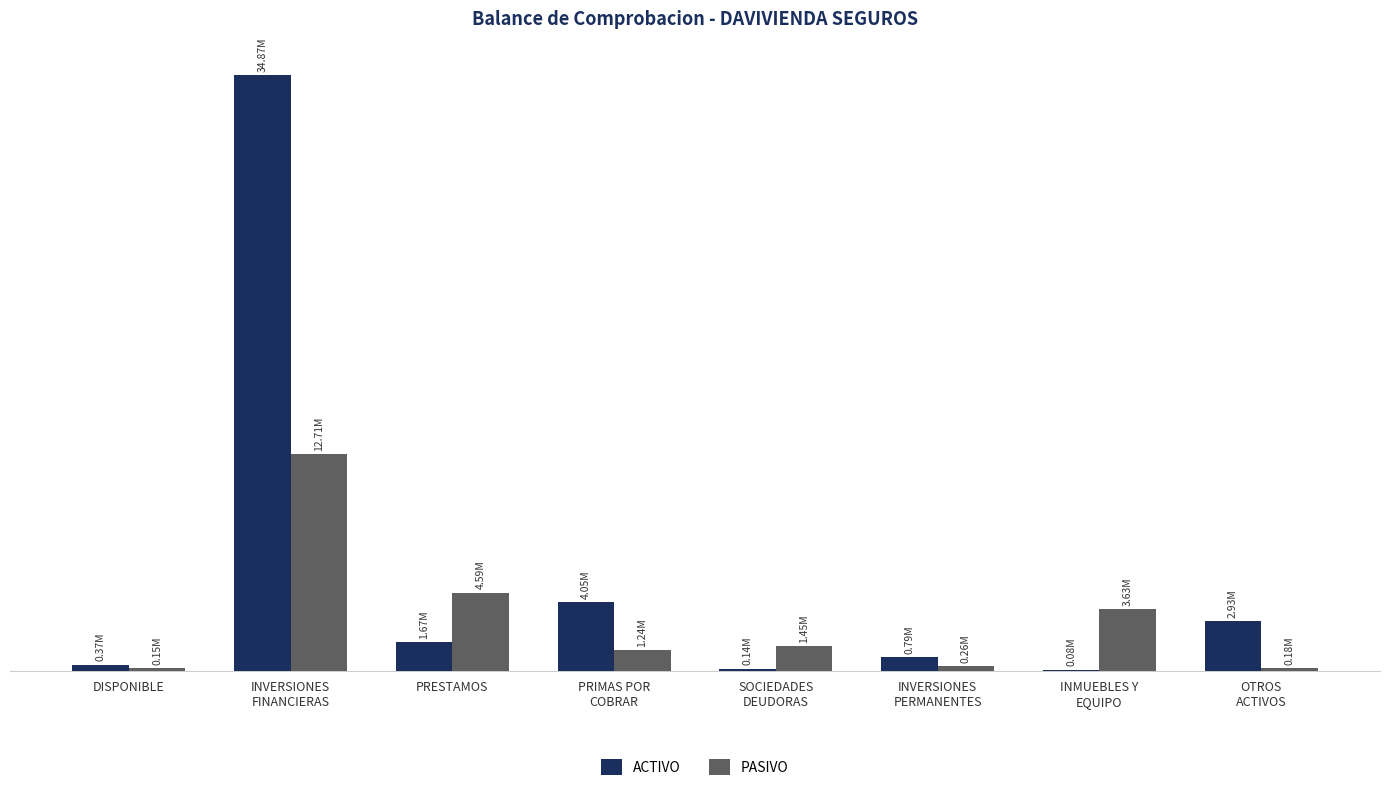

Reading left to right, extract all data points from this chart.

ACTIVO: DISPONIBLE=370675.6	INVERSIONES
FINANCIERAS=34874494.7	PRESTAMOS=1674974.7	PRIMAS POR
COBRAR=4048782.5	SOCIEDADES
DEUDORAS=142444.0	INVERSIONES
PERMANENTES=794587.6	INMUEBLES Y
EQUIPO=75124.3	OTROS
ACTIVOS=2927009.4
PASIVO: DISPONIBLE=147368.4	INVERSIONES
FINANCIERAS=12708566.0	PRESTAMOS=4589652.3	PRIMAS POR
COBRAR=1235868.9	SOCIEDADES
DEUDORAS=1450000.0	INVERSIONES
PERMANENTES=264698.7	INMUEBLES Y
EQUIPO=3631829.4	OTROS
ACTIVOS=181736.6